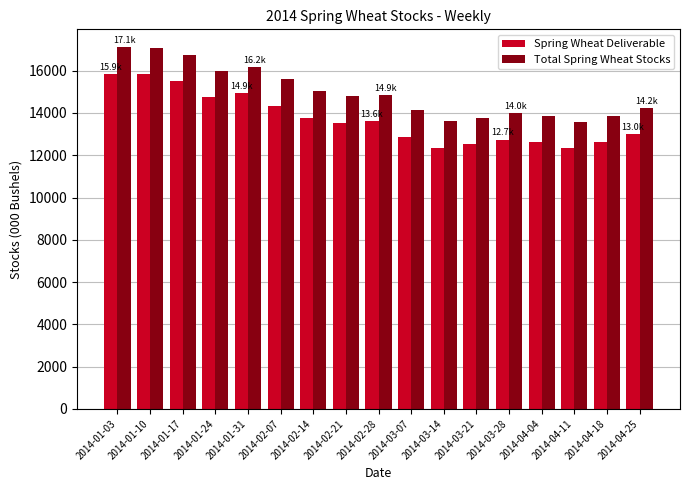

Rank the series by their maximum value, from lowest to highest.

Spring Wheat Deliverable, Total Spring Wheat Stocks